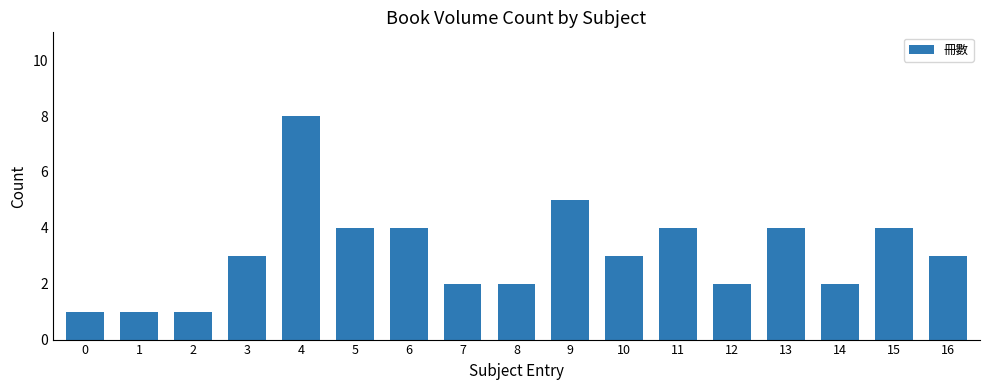

Which has a higher value, 9 or 16?

9